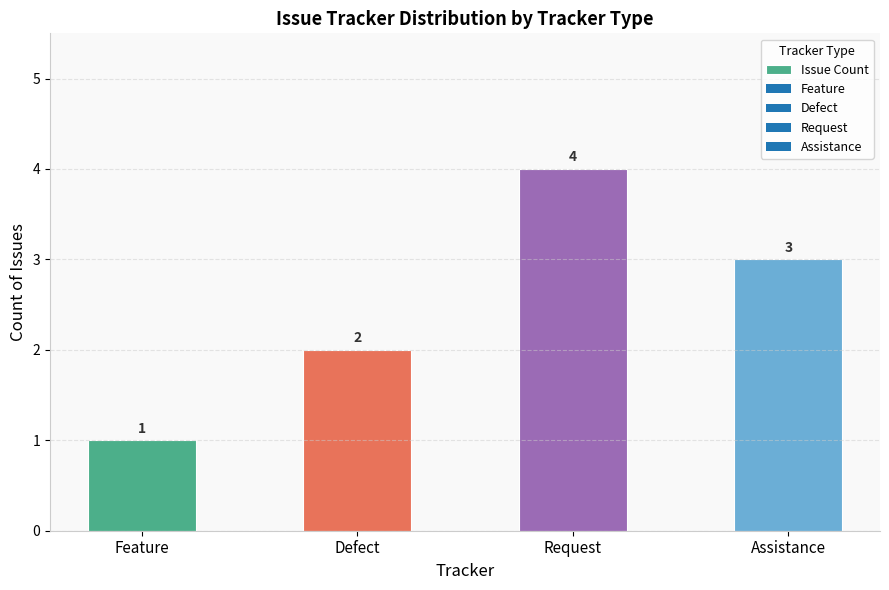

The value at Request is 4. True or false?

True